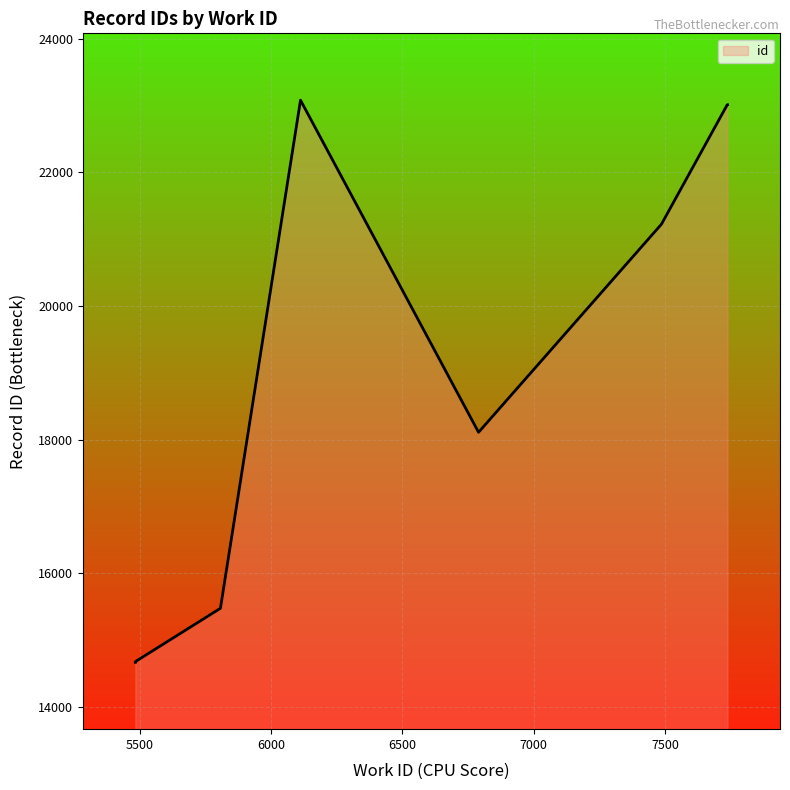

What is the difference between the maximum and minimum values?

8409